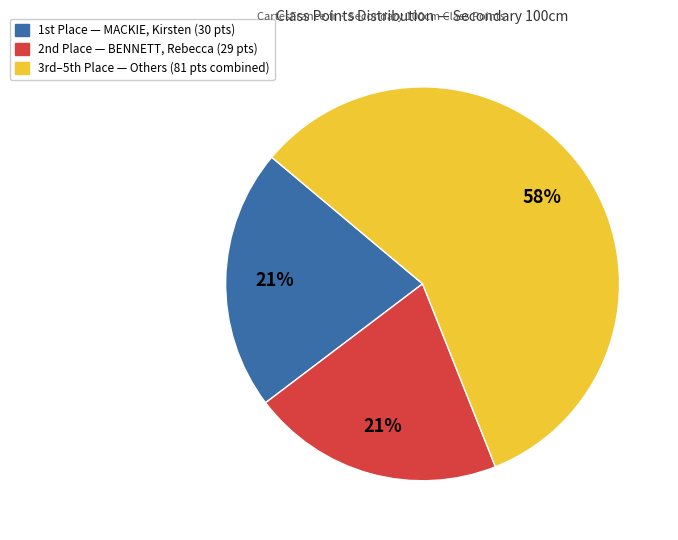

To the nearest percent, what is the difference between the largest and smallest slice percentages?

37%